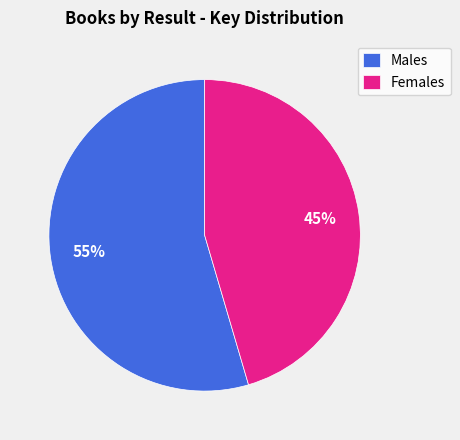

To the nearest percent, what portion does Males represent?

55%